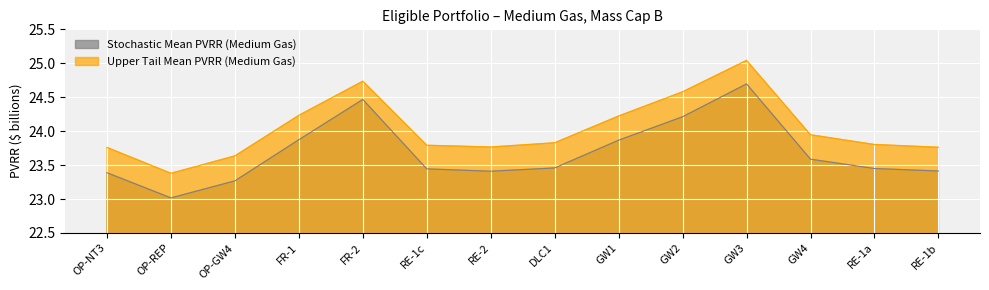

What is the sum of the Upper Tail Mean PVRR (Medium Gas) values at RE-2 and FR-2?

48.5